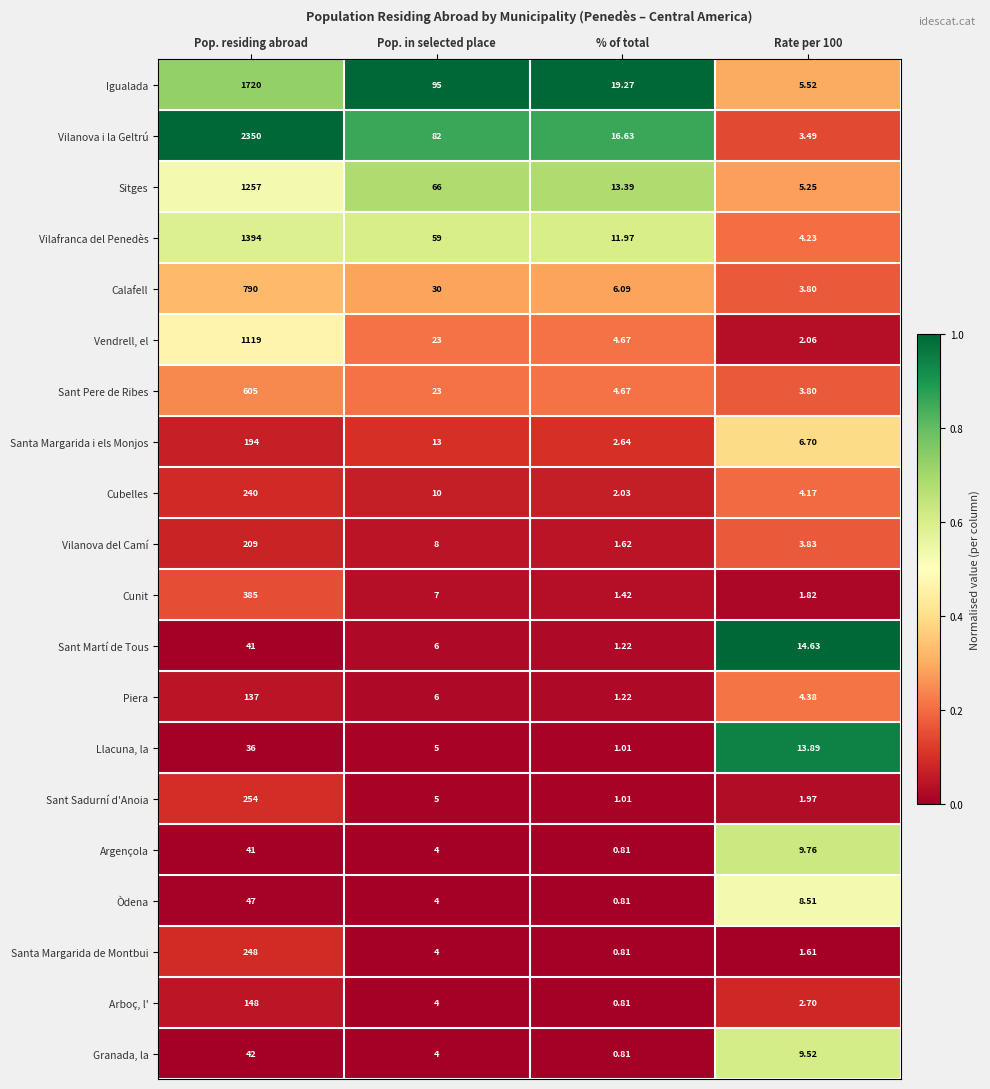

Which series has the largest total across all categories?

Vilanova i la Geltrú